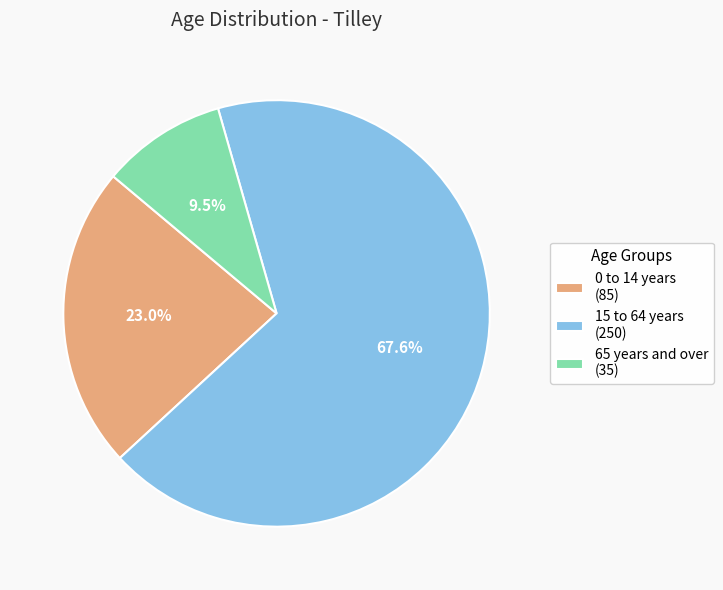

What is the ratio of the value at 0 to 14 years to the value at 65 years and over?

2.4